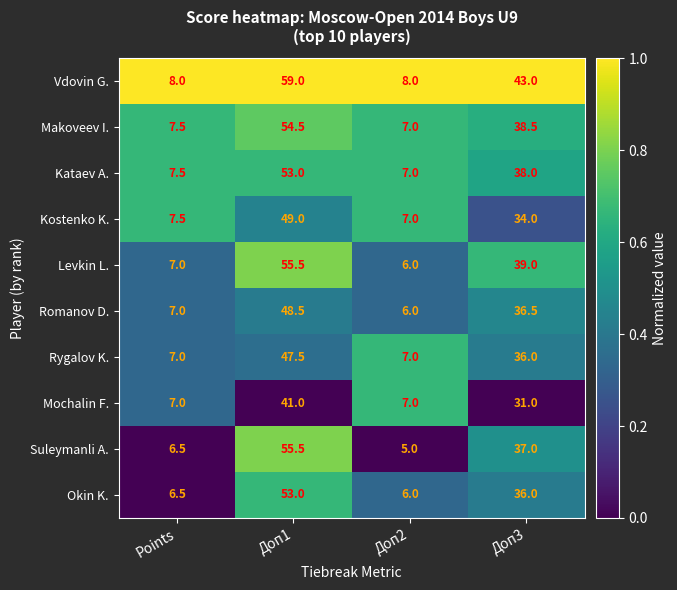

How many categories are shown in the chart?

4